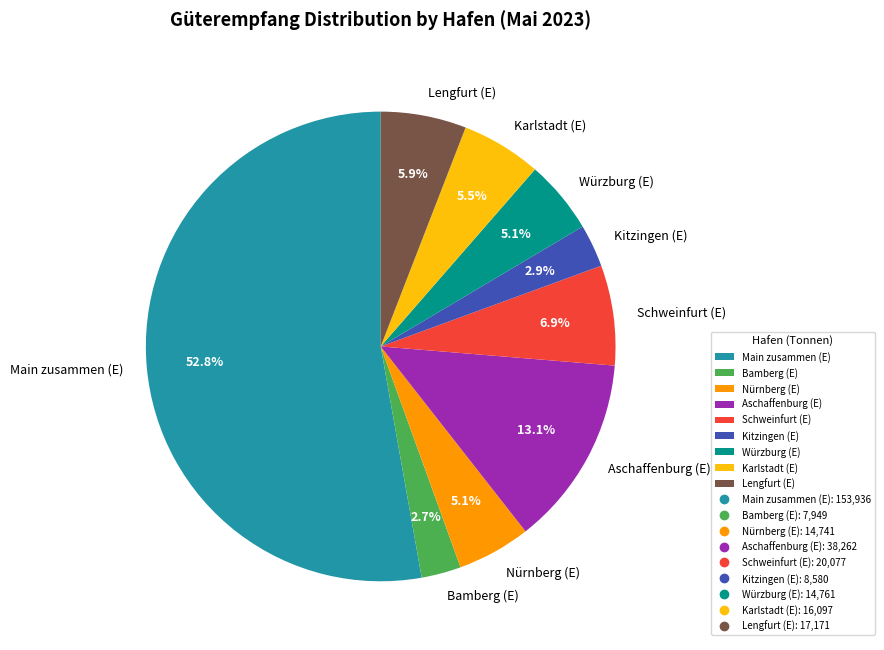

Which category has the biggest portion of the pie?

Main zusammen (E)